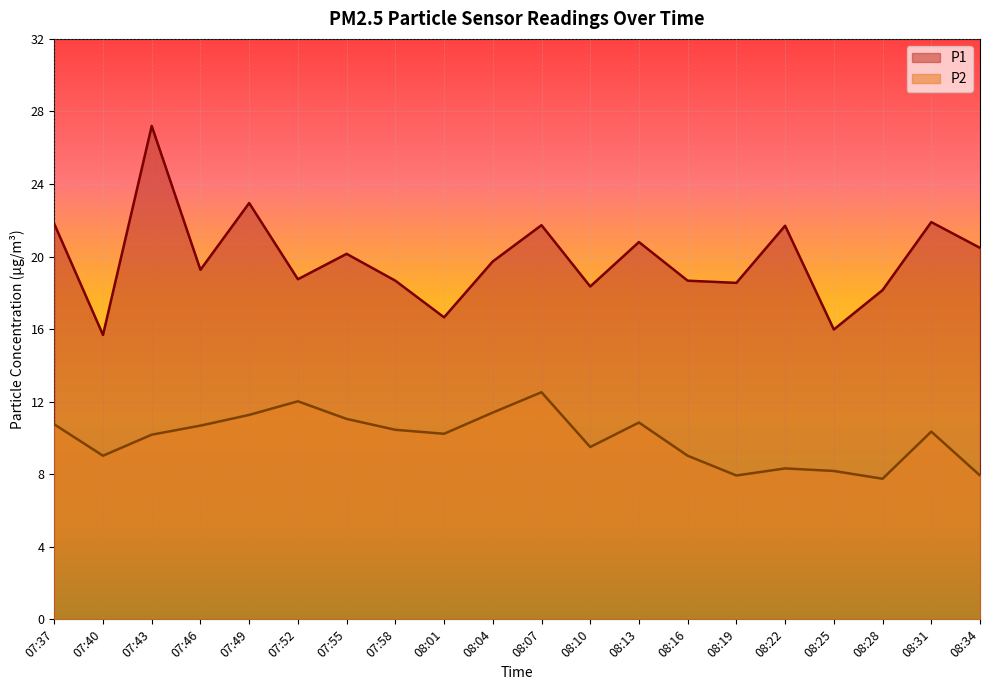

The value of P2 at 07:55 is 4.5. True or false?

False